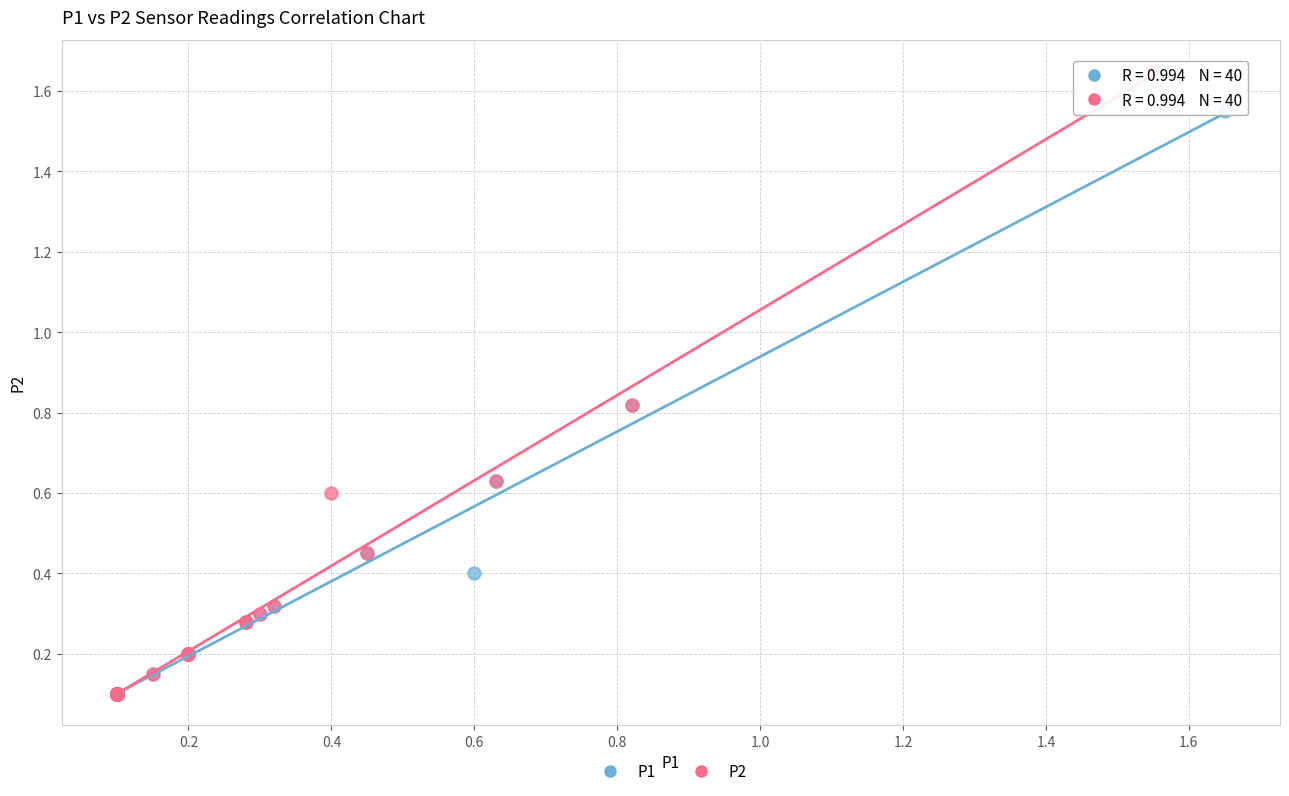

Which series reaches the maximum Y coordinate?

P2